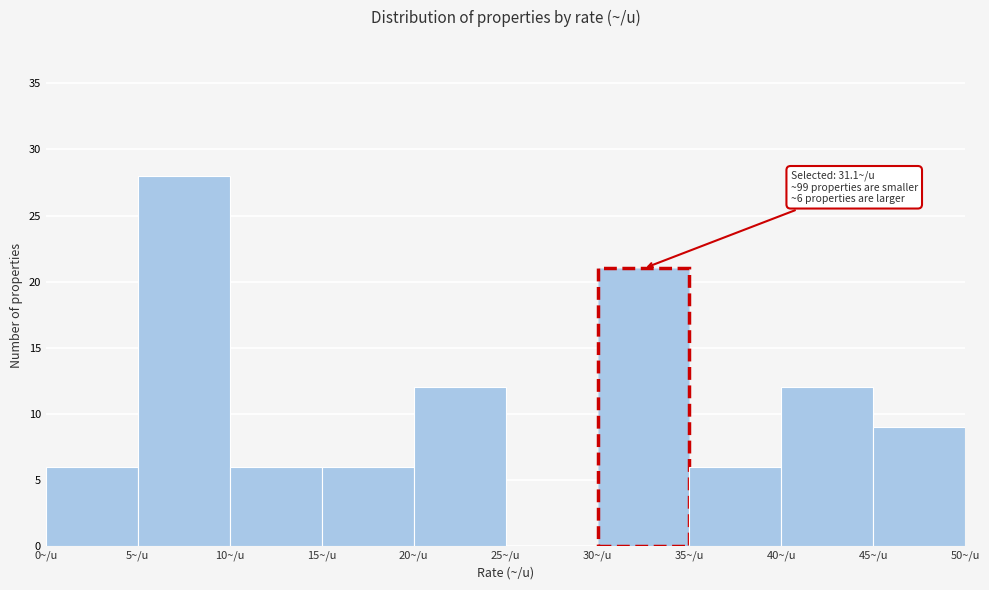

Over which range of the x-axis is the bar tallest?

5 to 10